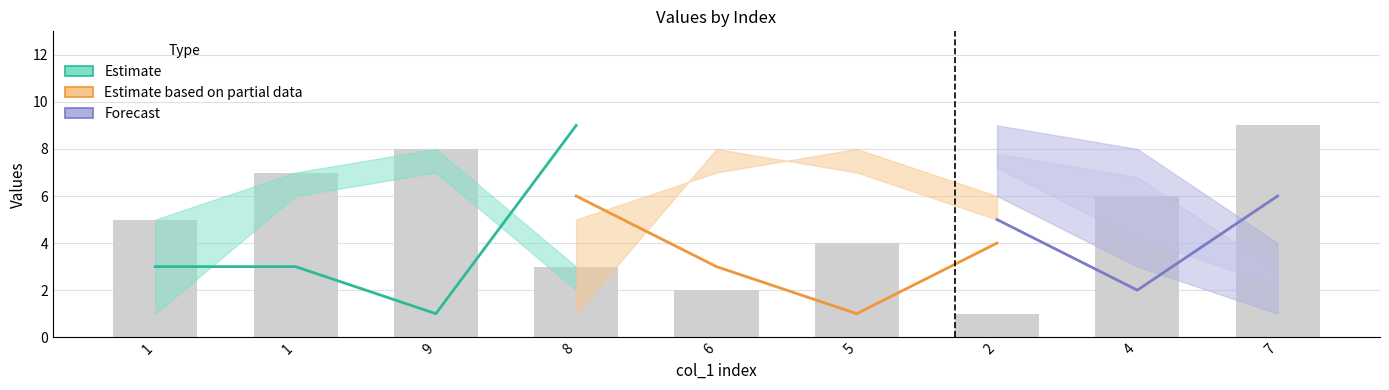

Which category has the highest value across all series?

8